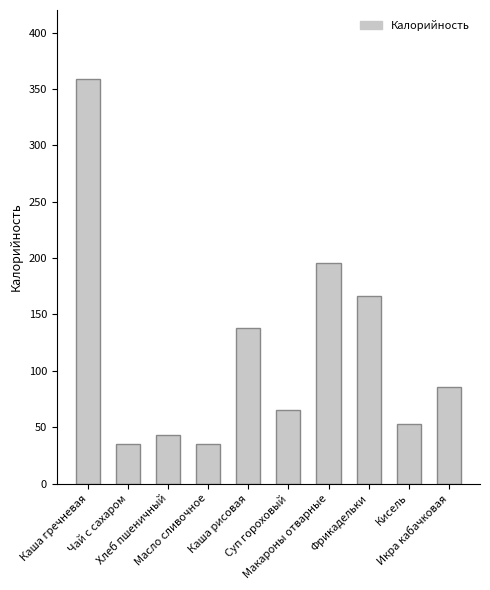

What is the sum of all values?

1176